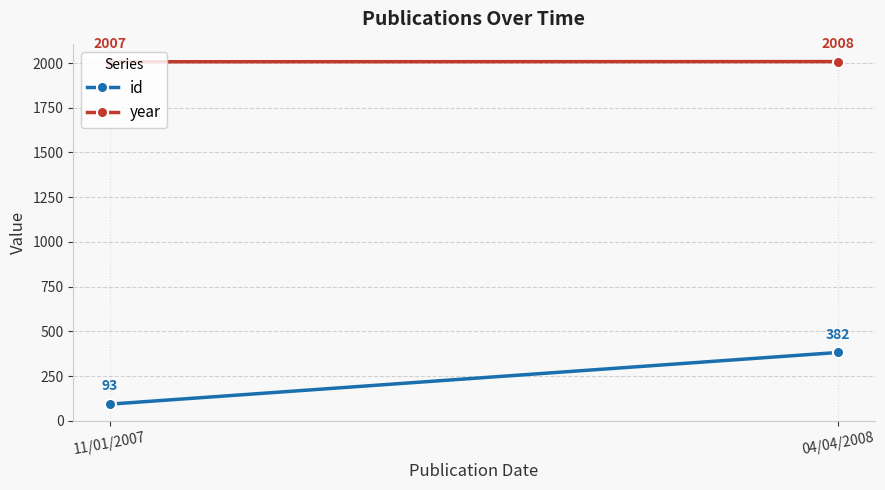

What is the difference between the highest and lowest values at 04/04/2008?

1626